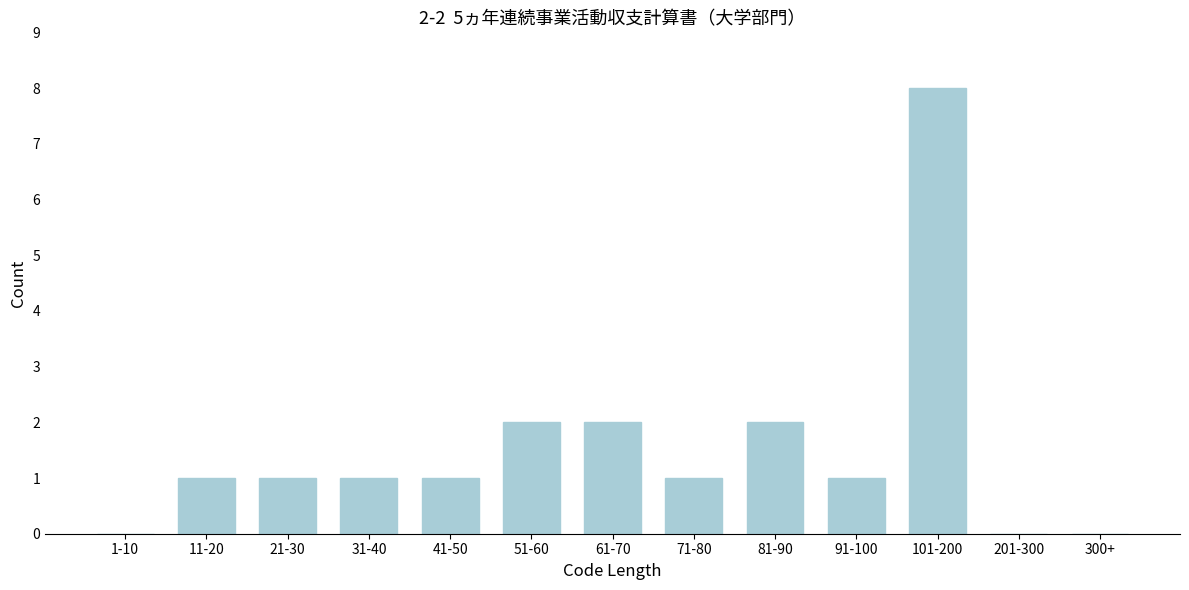

Reading left to right, what are all the values shown in this chart?

1-10=0	11-20=1	21-30=1	31-40=1	41-50=1	51-60=2	61-70=2	71-80=1	81-90=2	91-100=1	101-200=8	201-300=0	300+=0